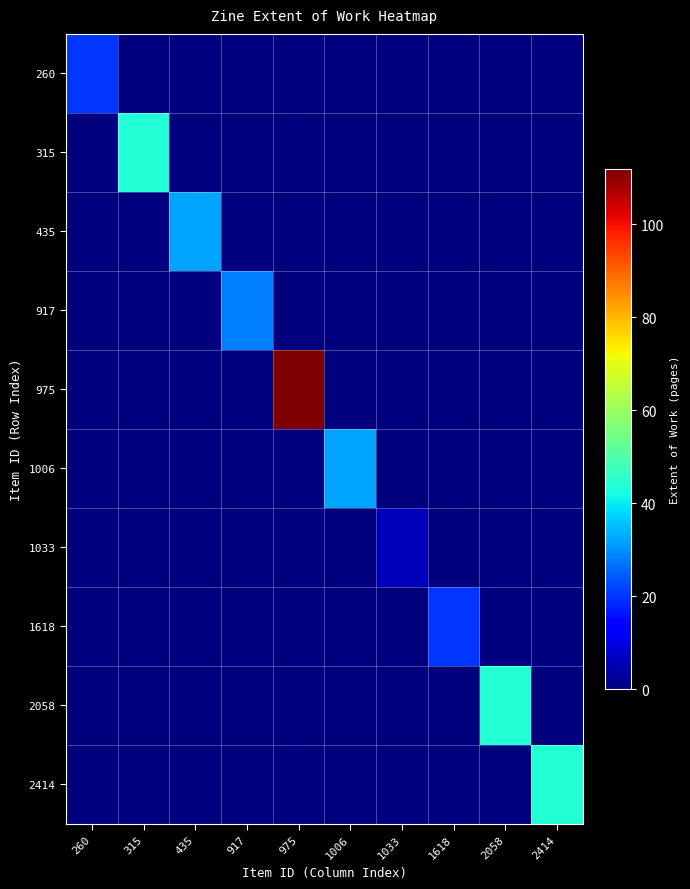

Between 435 and 1033, which is larger?

435